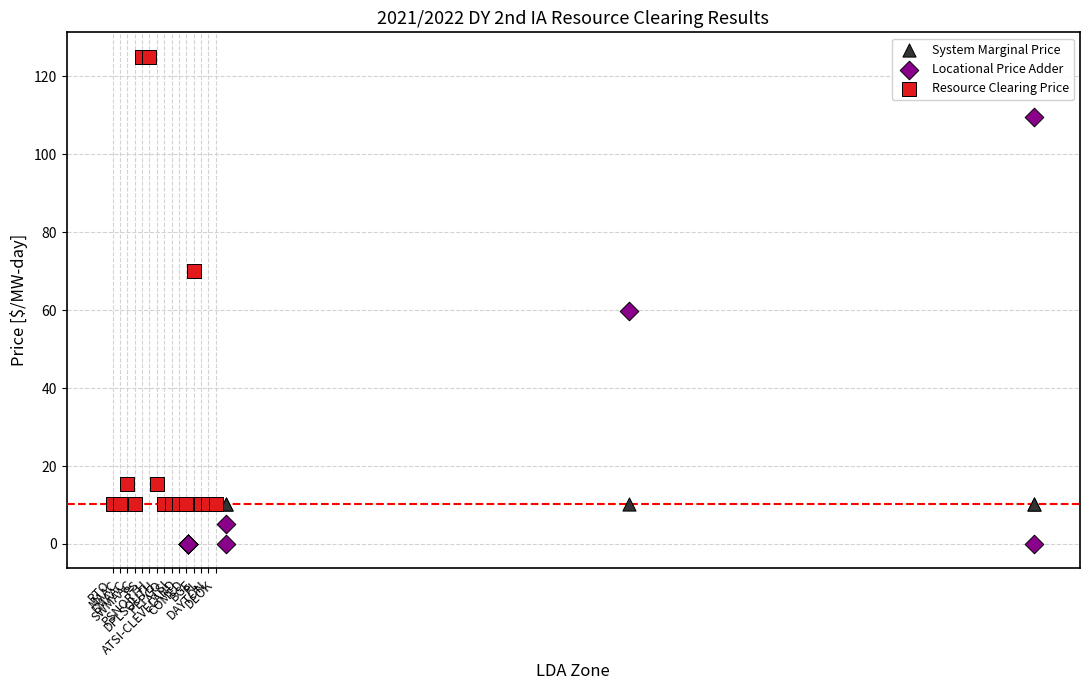

What are all the series names shown in the legend?

System Marginal Price, Locational Price Adder, Resource Clearing Price